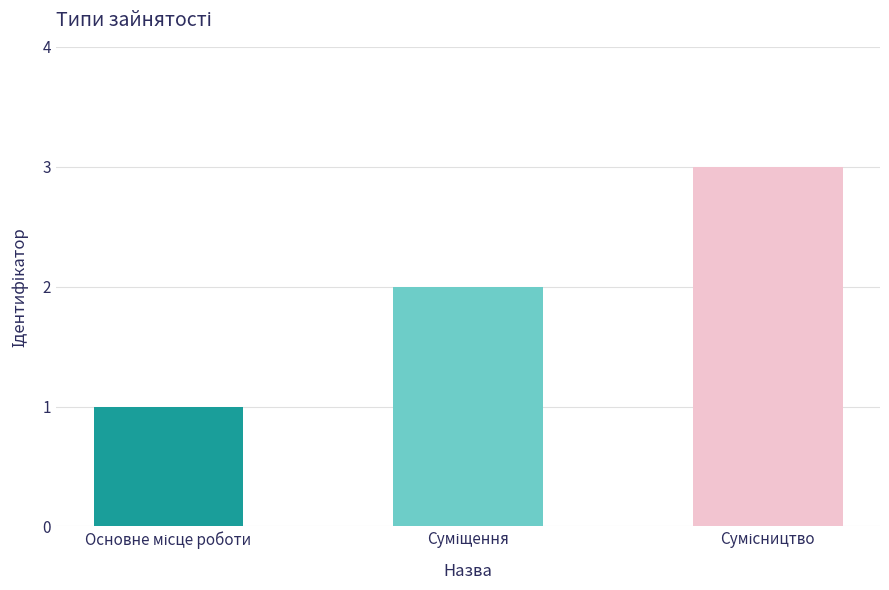

What is the sum of all values?

6